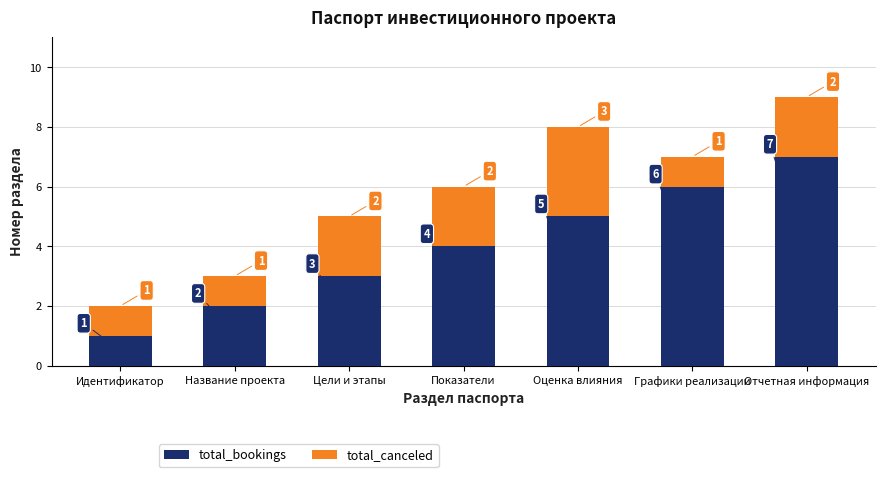

The value of total_bookings at Графики реализации is 6. True or false?

True